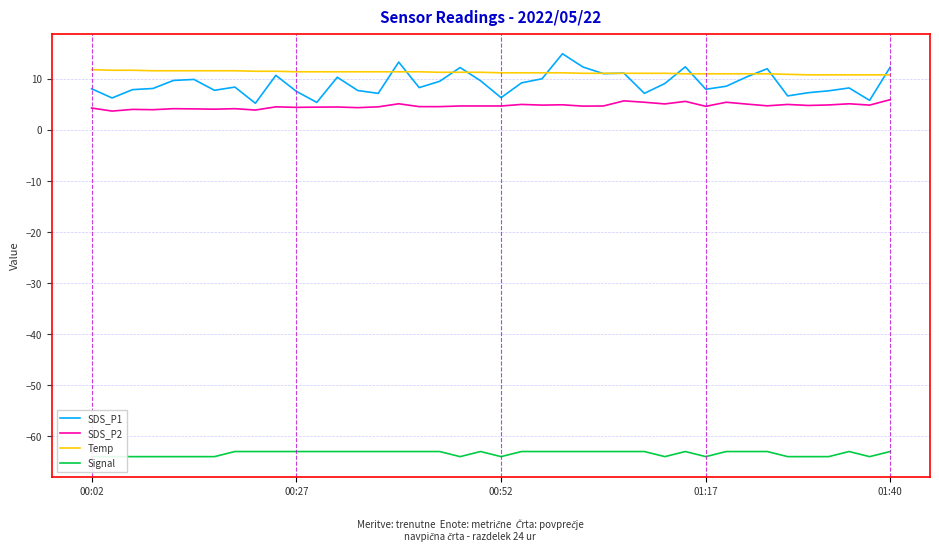

What is the sum of the Temp values at 36 and 23?

22.0